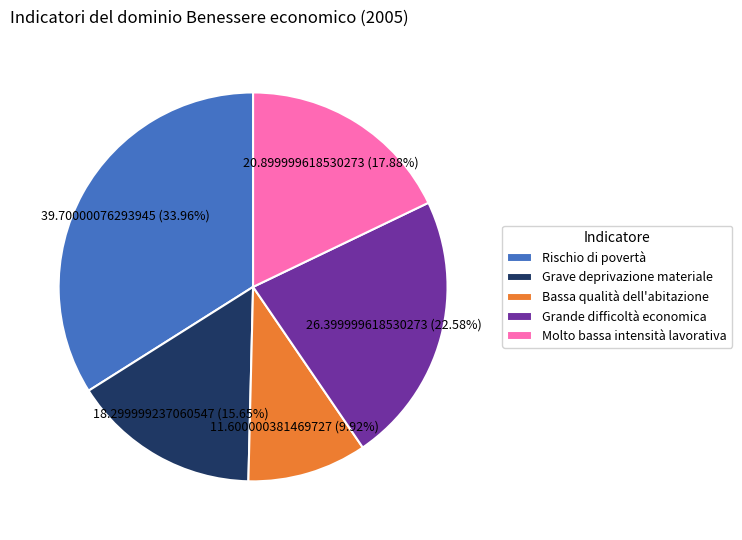

To the nearest percent, what is the average slice percentage?

20%